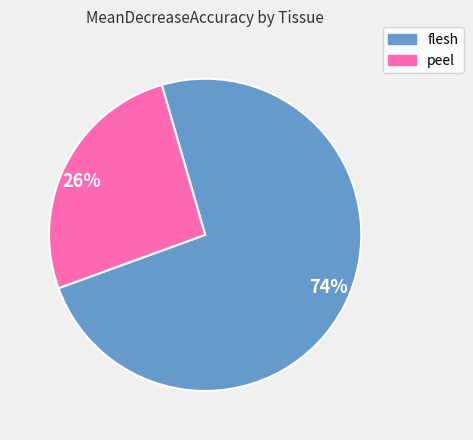

What is the majority slice?

74%